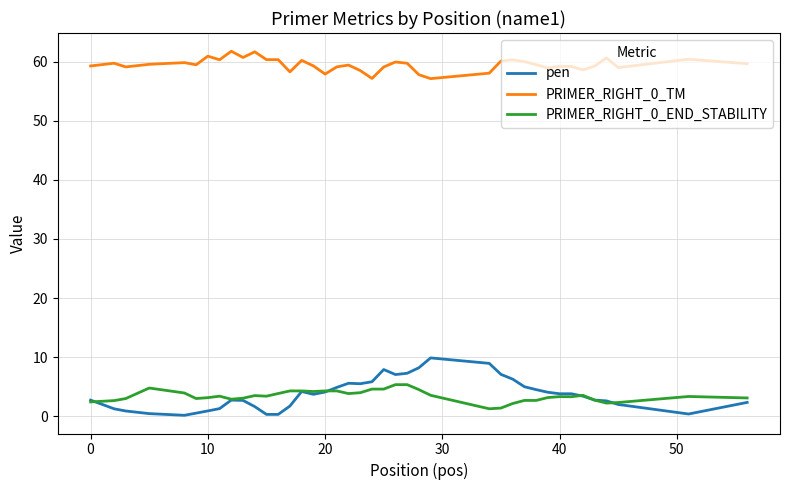

What is the minimum value for PRIMER_RIGHT_0_TM?

57.1